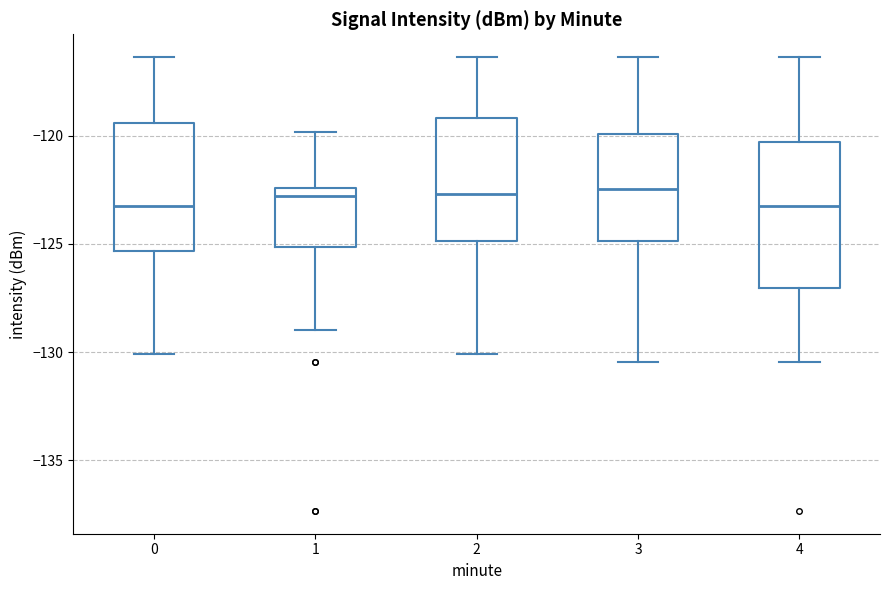

Which box is the tallest, from its lower edge to its upper edge?

4